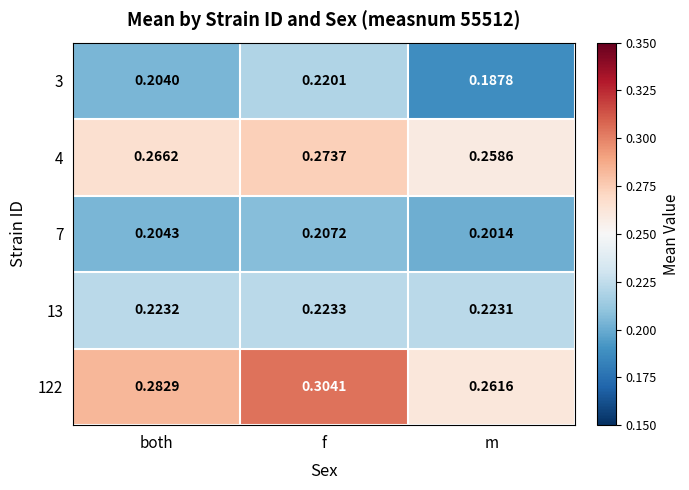

Which series has the widest spread of values?

122